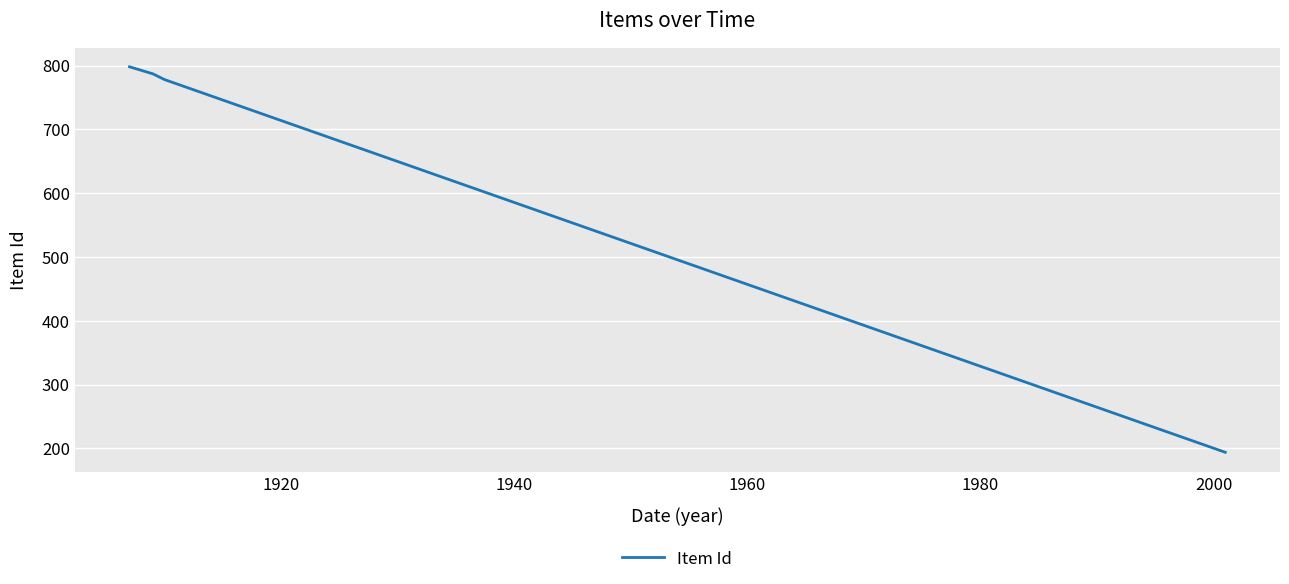

How many categories are shown in the chart?

4